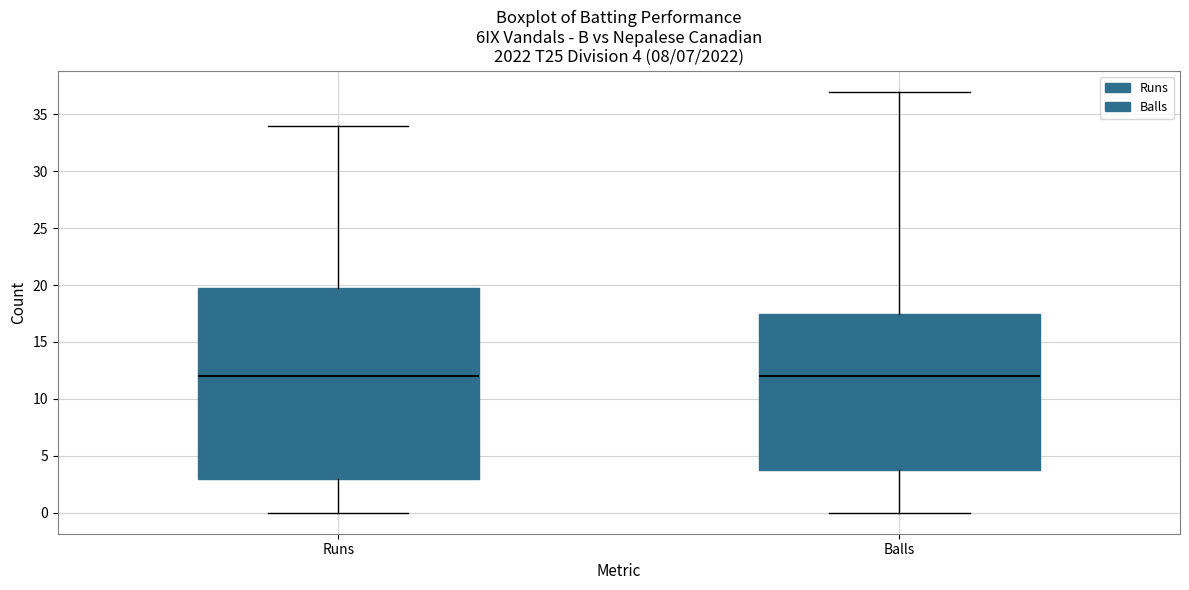

Which box is the tallest, from its lower edge to its upper edge?

Runs